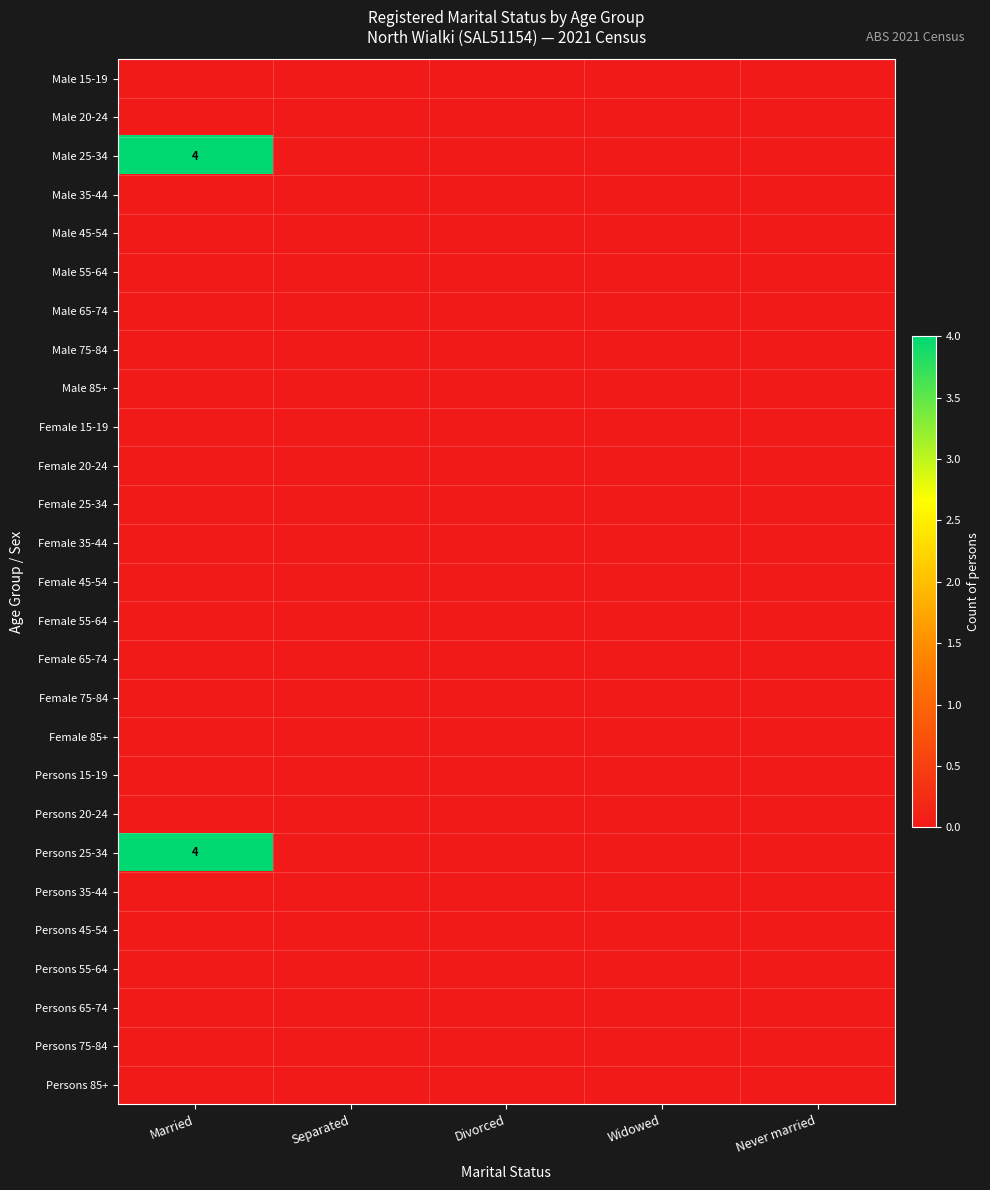

At which category is the sum across all series the highest?

Married